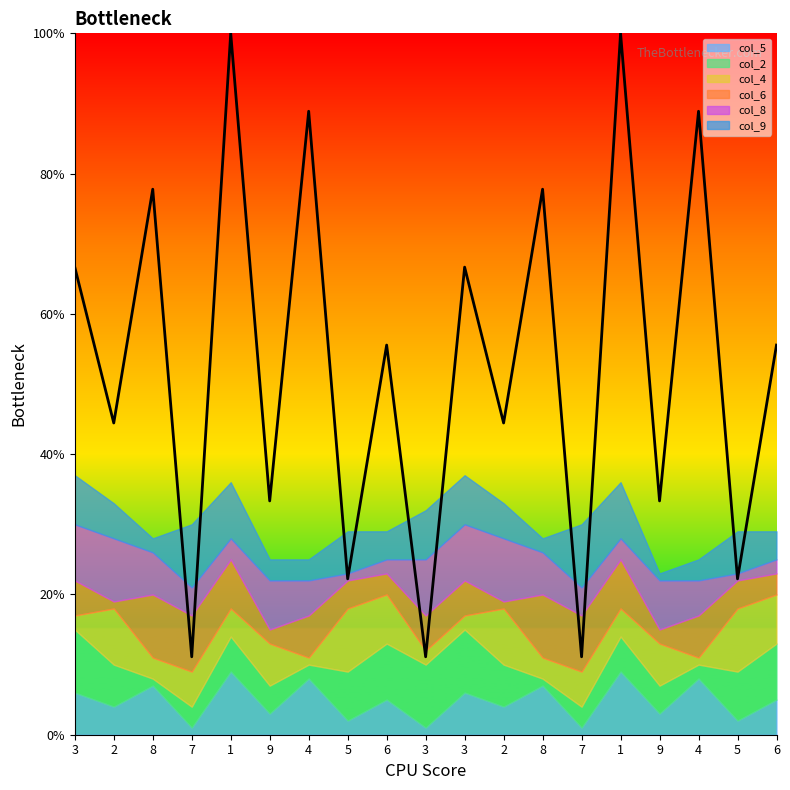

At which category does col_5 reach its first local peak?

8